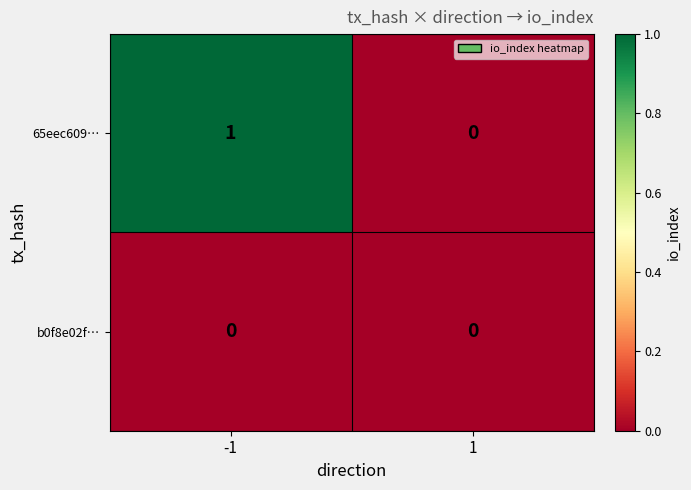

Between -1 and 1, which series saw the biggest shift?

65eec609…